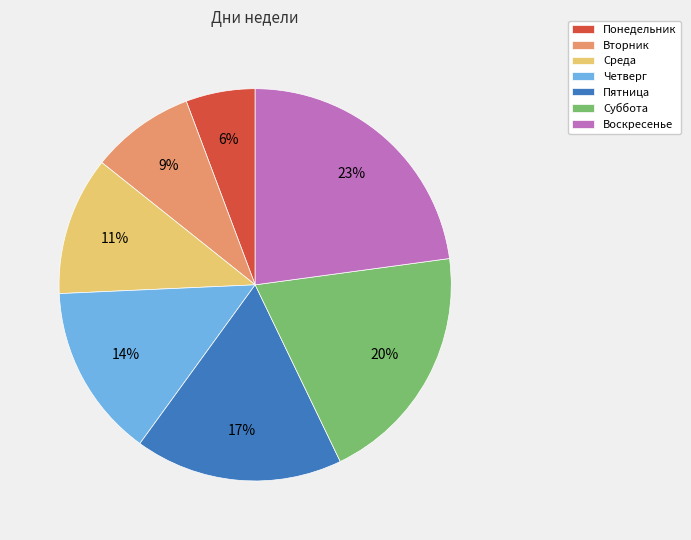

Between Суббота and Понедельник, which is larger?

Суббота